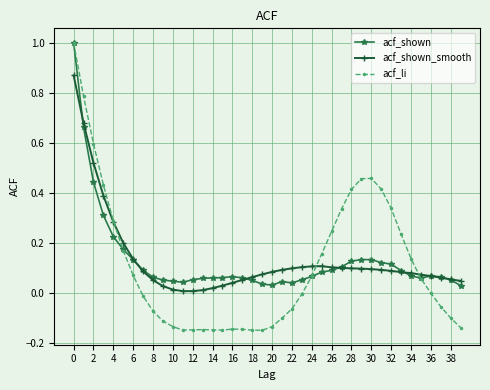

True or false: acf_shown has more than 1 points higher than both neighbors.

True